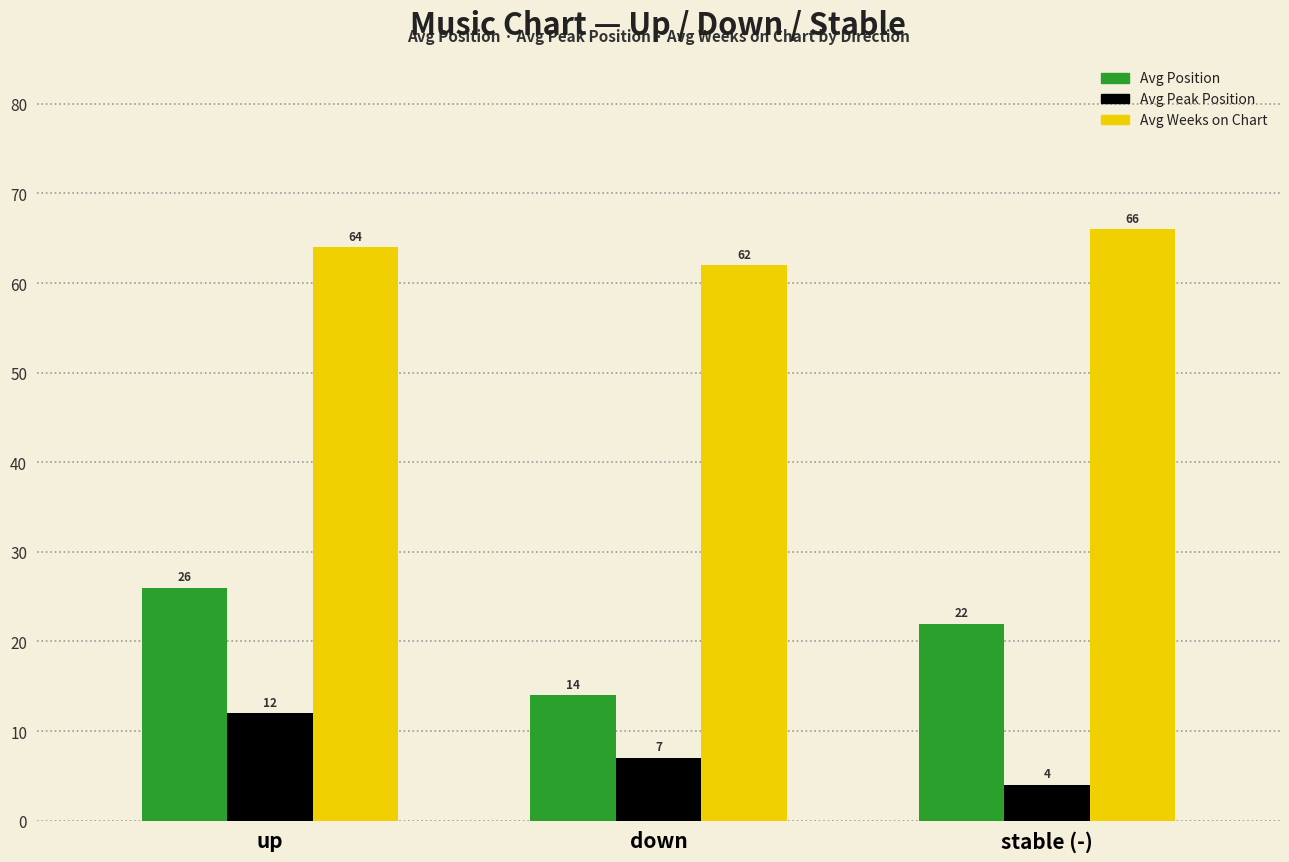

The value of Avg Peak Position at stable (-) is 4. True or false?

True